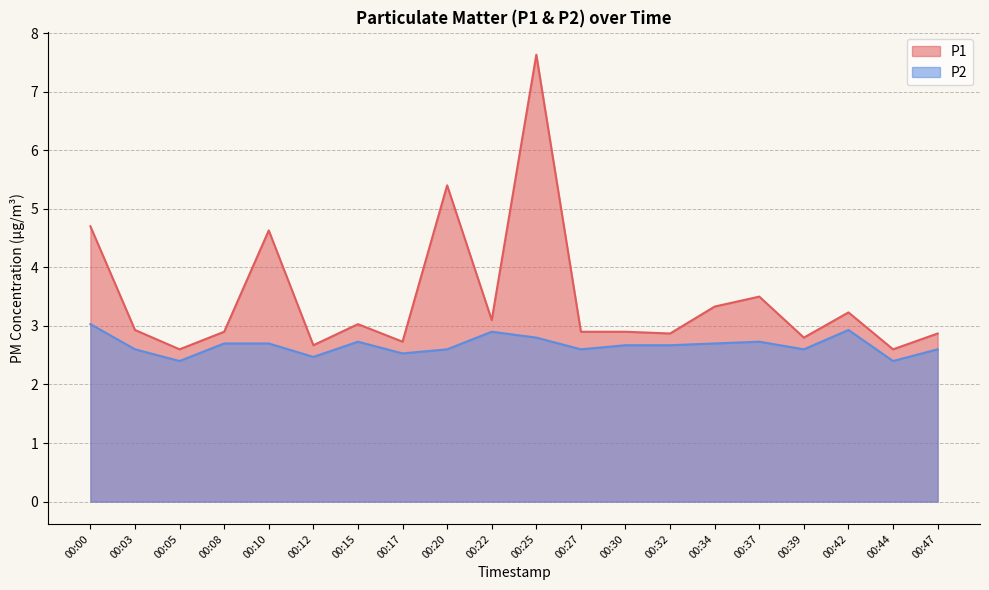

What is the spread (max minus min) of values at 00:05?

0.2